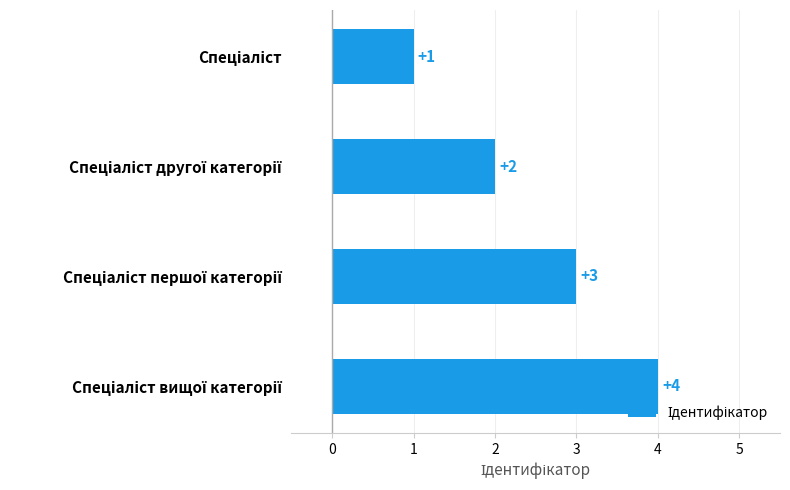

What is the sum of all values?

10